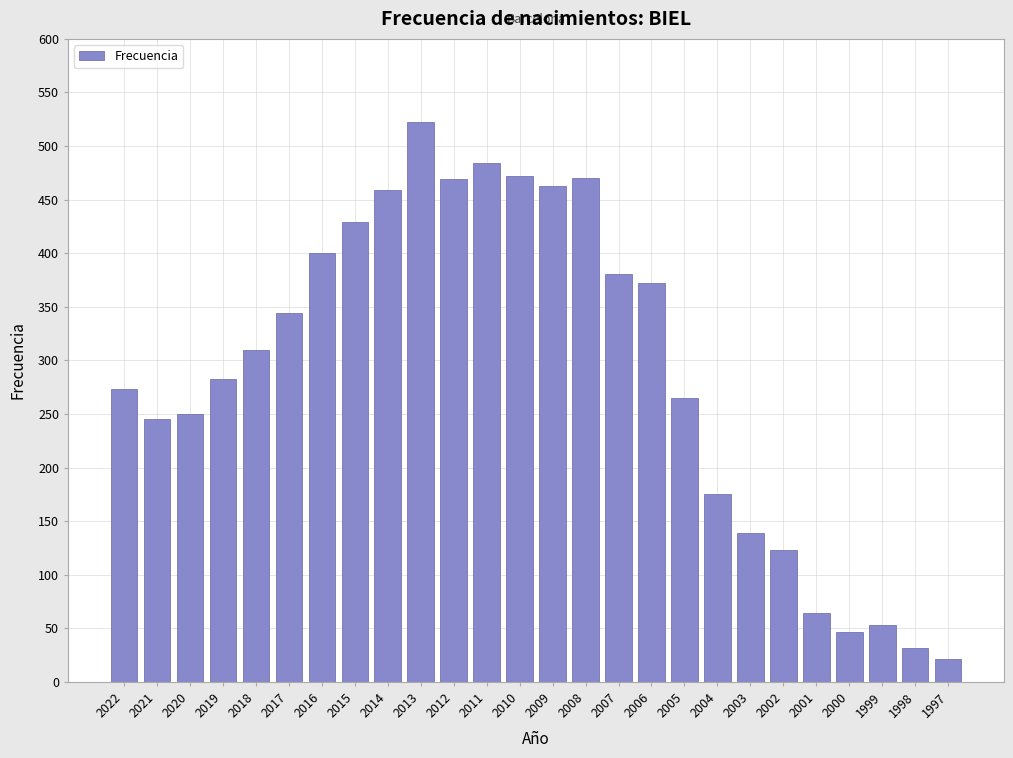

What is the value of the 2nd bar from the left?

245